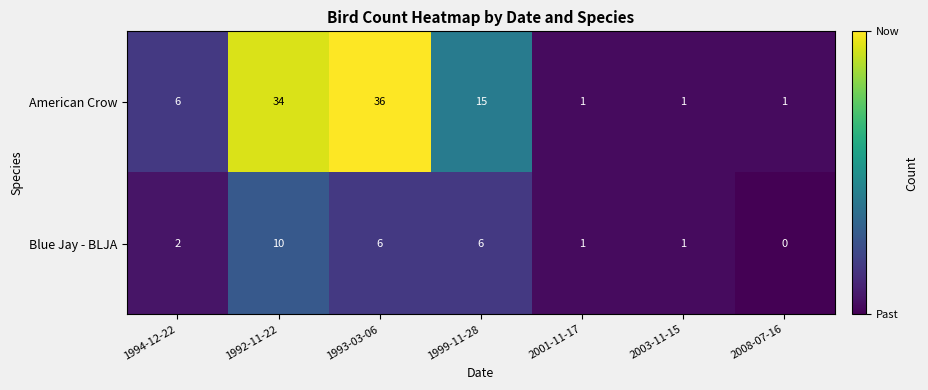

Which series has the widest spread of values?

American Crow